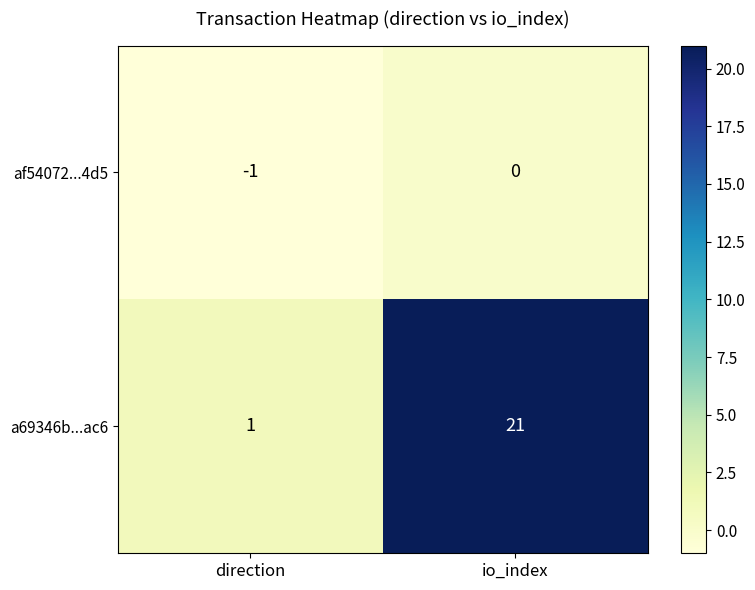

True or false: af54072...4d5 has a value of 0 at io_index.

True